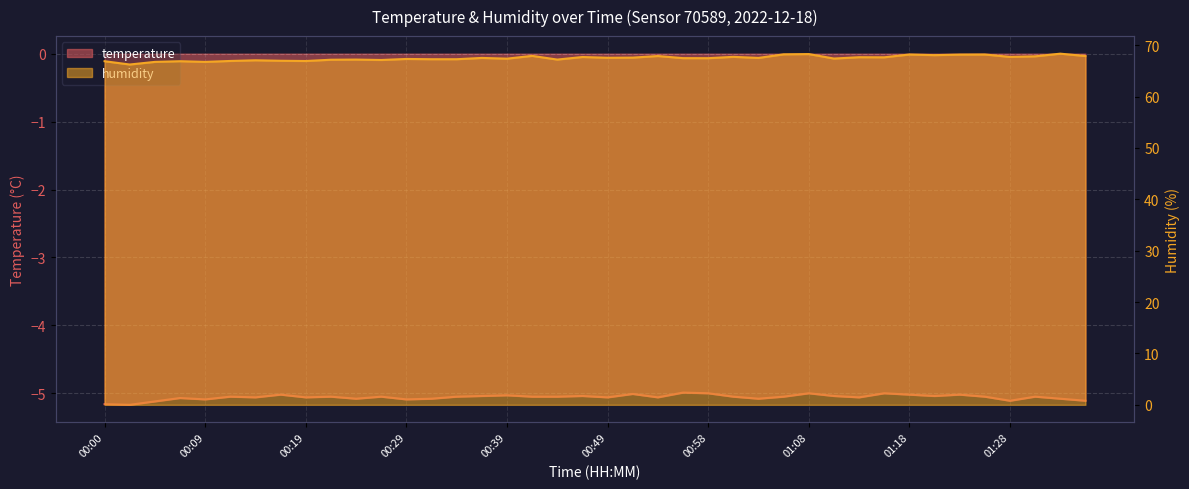

Reading left to right, transcribe all the data shown in this chart.

temperature: 00:00=-5.2	00:02=-5.2	00:05=-5.1	00:07=-5.1	00:09=-5.1	00:12=-5.0	00:14=-5.1	00:17=-5.0	00:19=-5.1	00:22=-5.0	00:24=-5.1	00:26=-5.0	00:29=-5.1	00:31=-5.1	00:34=-5.0	00:36=-5.0	00:39=-5.0	00:41=-5.0	00:44=-5.0	00:46=-5.0	00:49=-5.1	00:51=-5.0	00:54=-5.1	00:56=-5.0	00:58=-5.0	01:01=-5.0	01:03=-5.1	01:06=-5.0	01:08=-5.0	01:11=-5.0	01:13=-5.1	01:16=-5.0	01:18=-5.0	01:21=-5.0	01:23=-5.0	01:26=-5.0	01:28=-5.1	01:31=-5.0	01:33=-5.1	01:36=-5.1
humidity: 00:00=66.9	00:02=66.2	00:05=66.8	00:07=66.9	00:09=66.8	00:12=66.9	00:14=67.1	00:17=67.0	00:19=66.9	00:22=67.2	00:24=67.2	00:26=67.1	00:29=67.3	00:31=67.3	00:34=67.3	00:36=67.5	00:39=67.4	00:41=67.9	00:44=67.2	00:46=67.7	00:49=67.6	00:51=67.6	00:54=67.9	00:56=67.5	00:58=67.5	01:01=67.7	01:03=67.5	01:06=68.2	01:08=68.3	01:11=67.4	01:13=67.7	01:16=67.7	01:18=68.2	01:21=68.1	01:23=68.2	01:26=68.2	01:28=67.7	01:31=67.8	01:33=68.4	01:36=67.9